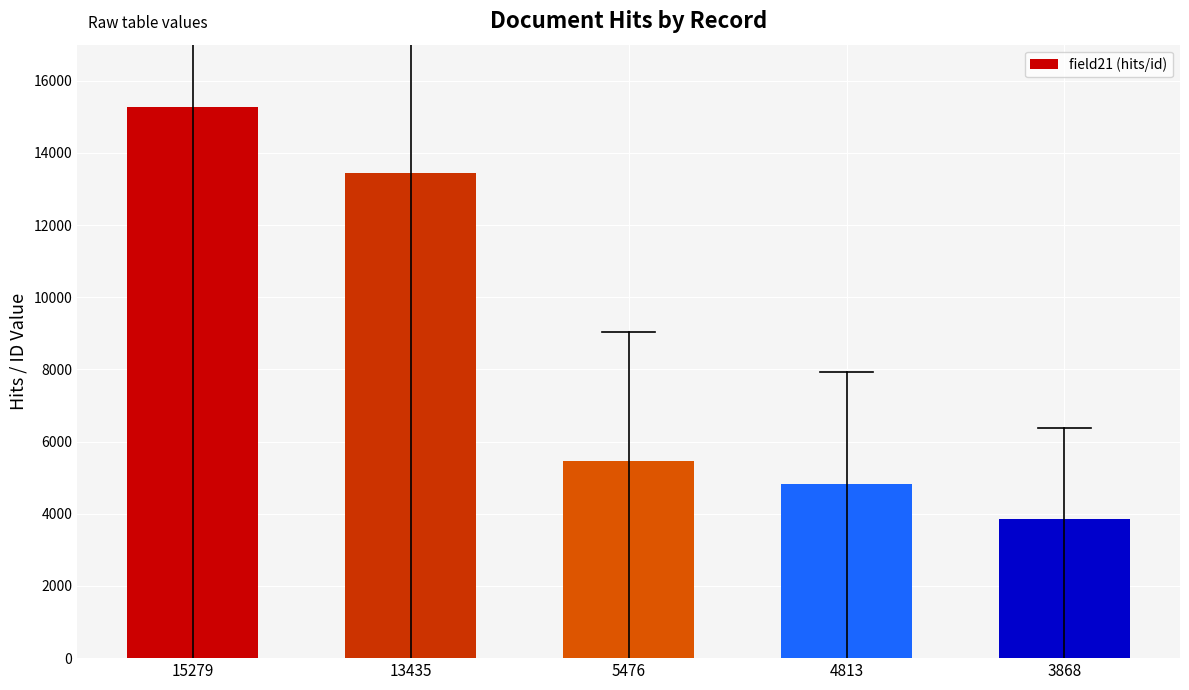

What is the difference between the maximum and minimum values?

11411